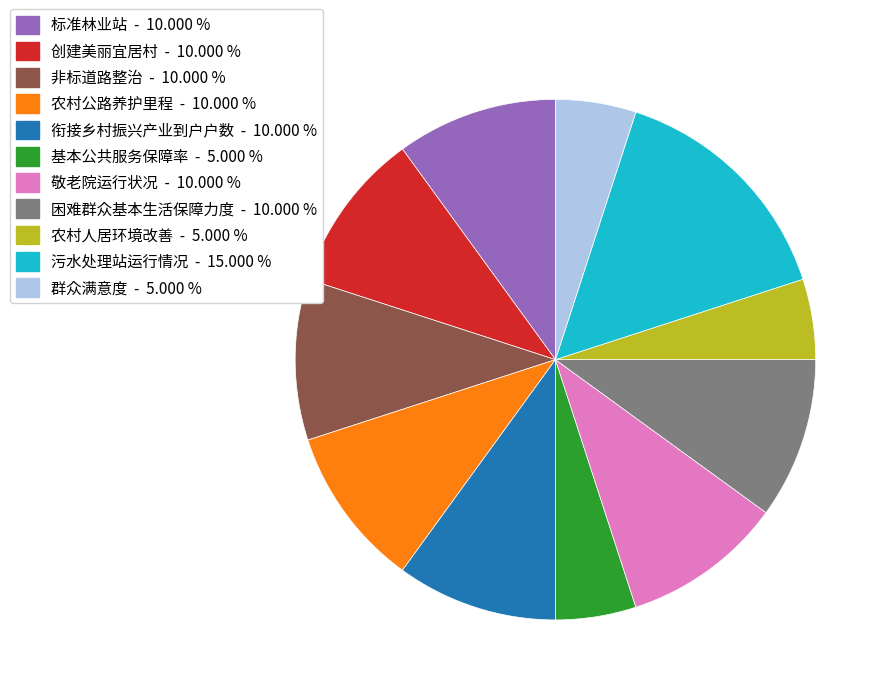

Which category has the biggest portion of the pie?

污水处理站运行情况